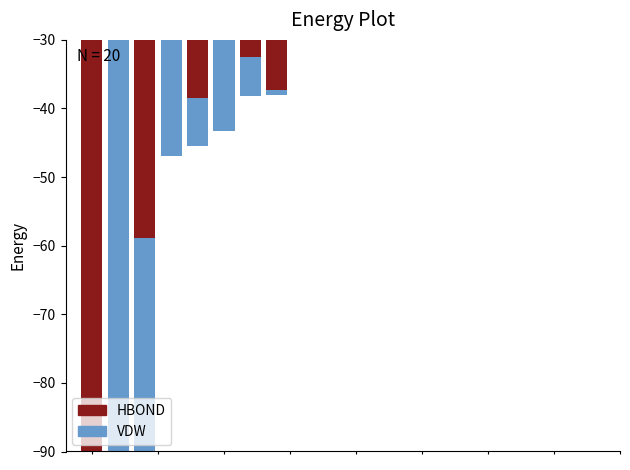

What is the sum of all HBOND values?

-474.3